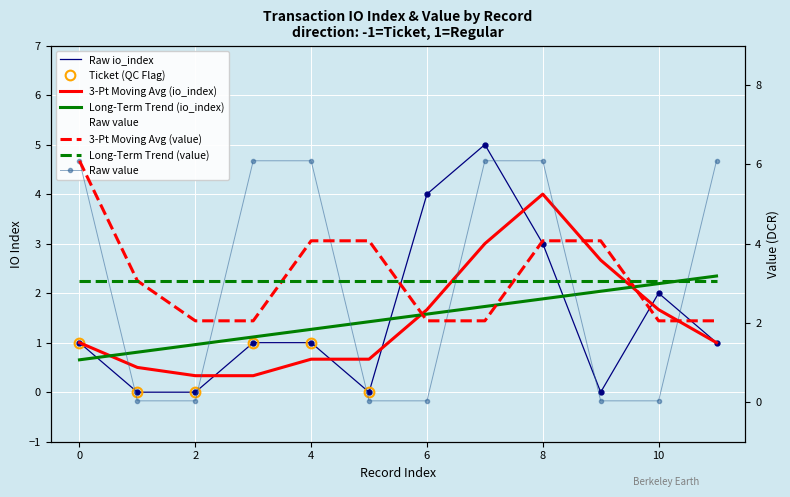

The value of value at 12 is 1.6. True or false?

False